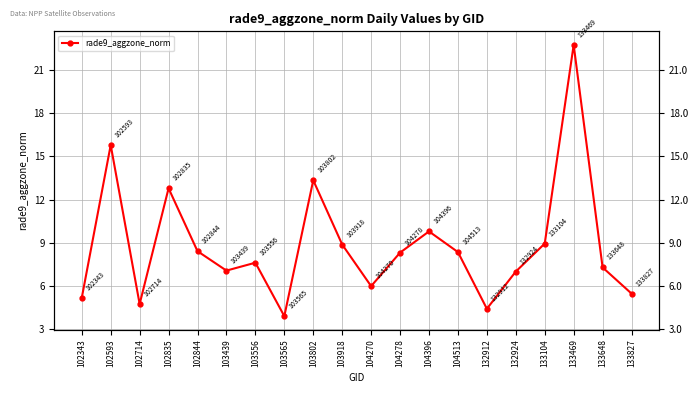

At which category does the data reach its first local peak?

102593